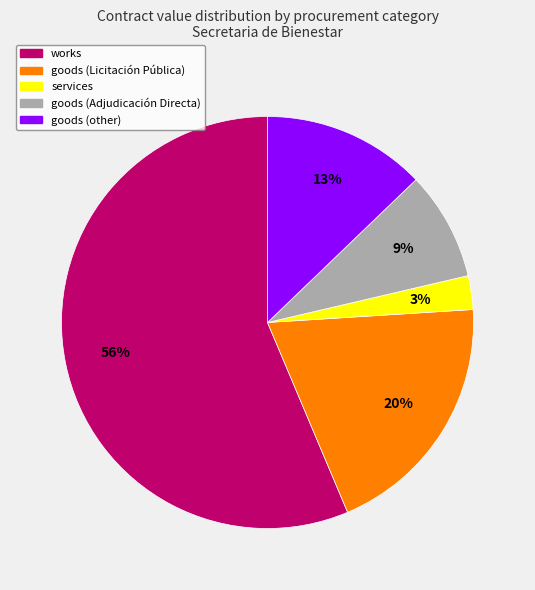

What is the ratio of the value at goods (Adjudicación Directa) to the value at goods (other)?

0.7